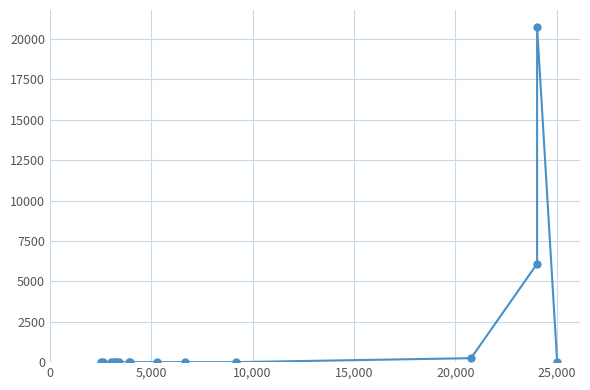

Is this an area chart (filled region under the line)?

No